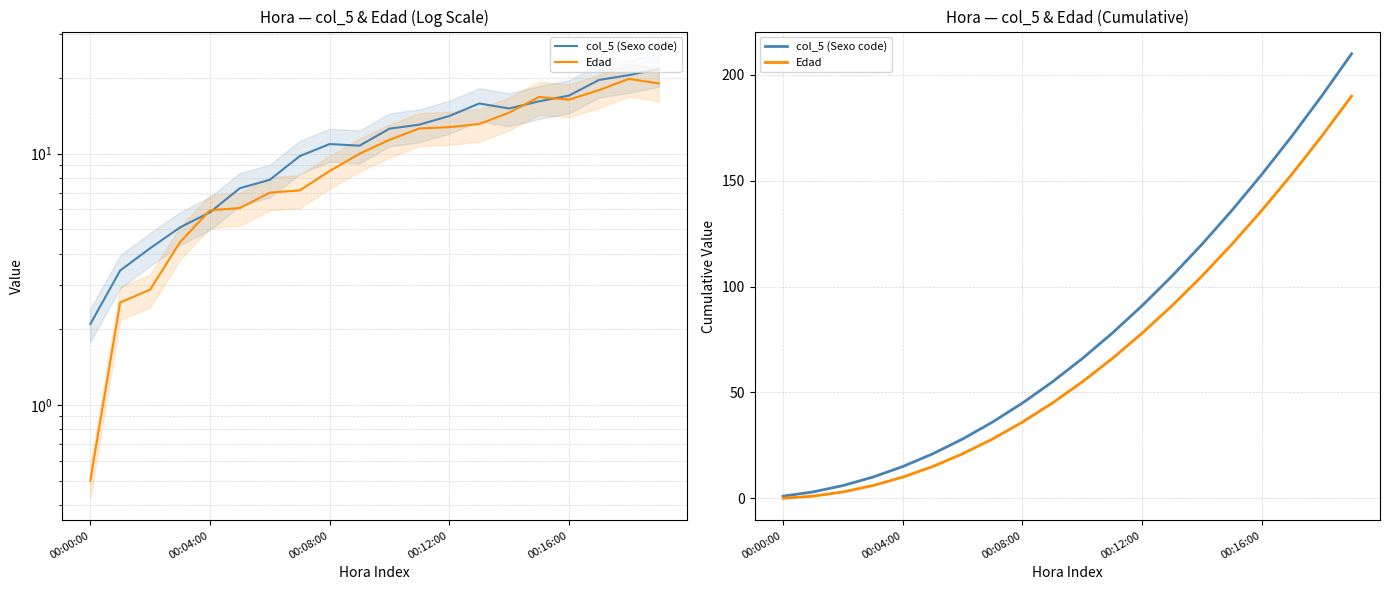

Count the number of data series in this chart.

2